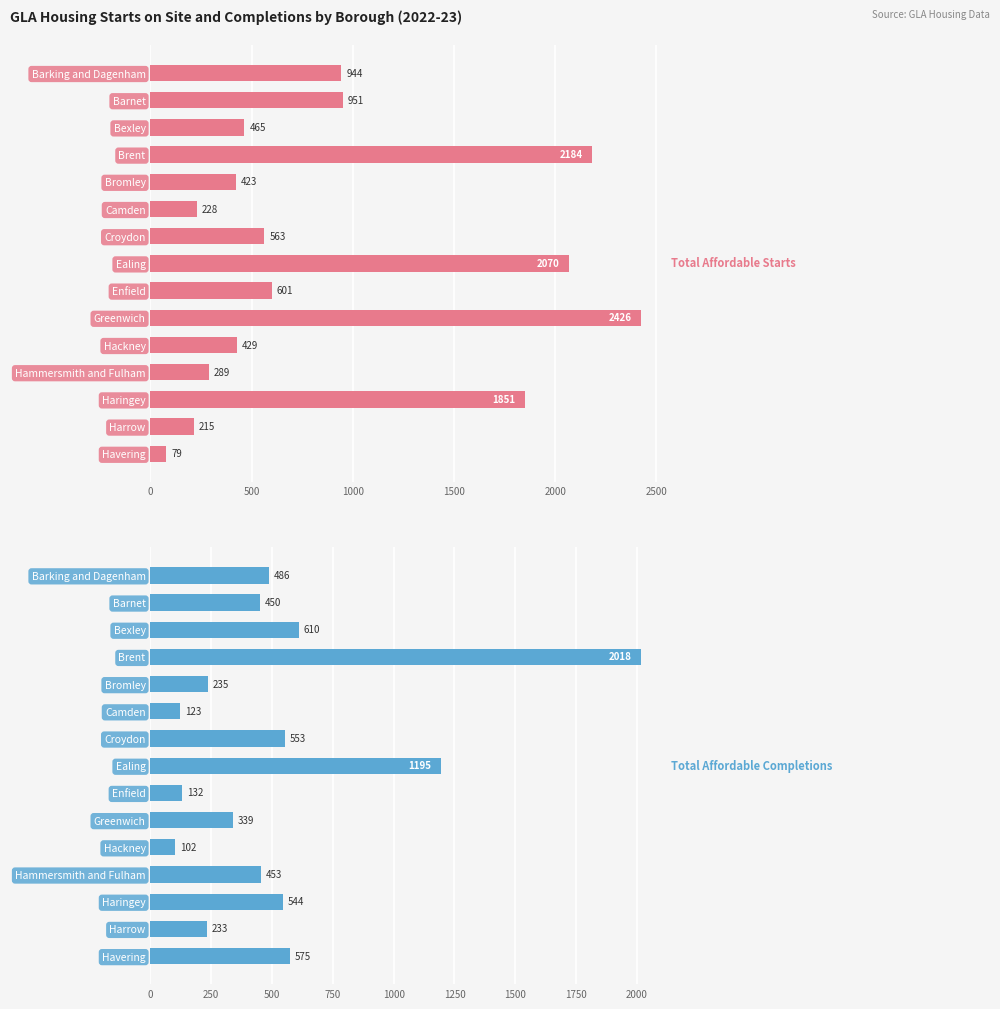

Rank the series at Brent from highest to lowest value.

Total Affordable Starts, Total Affordable Completions